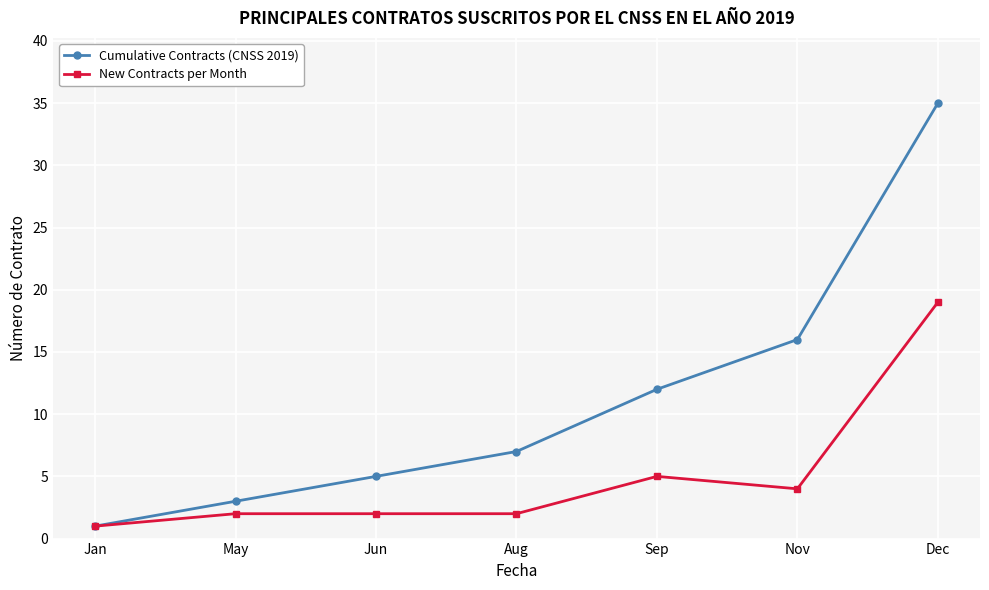

What is the smallest value displayed?

1